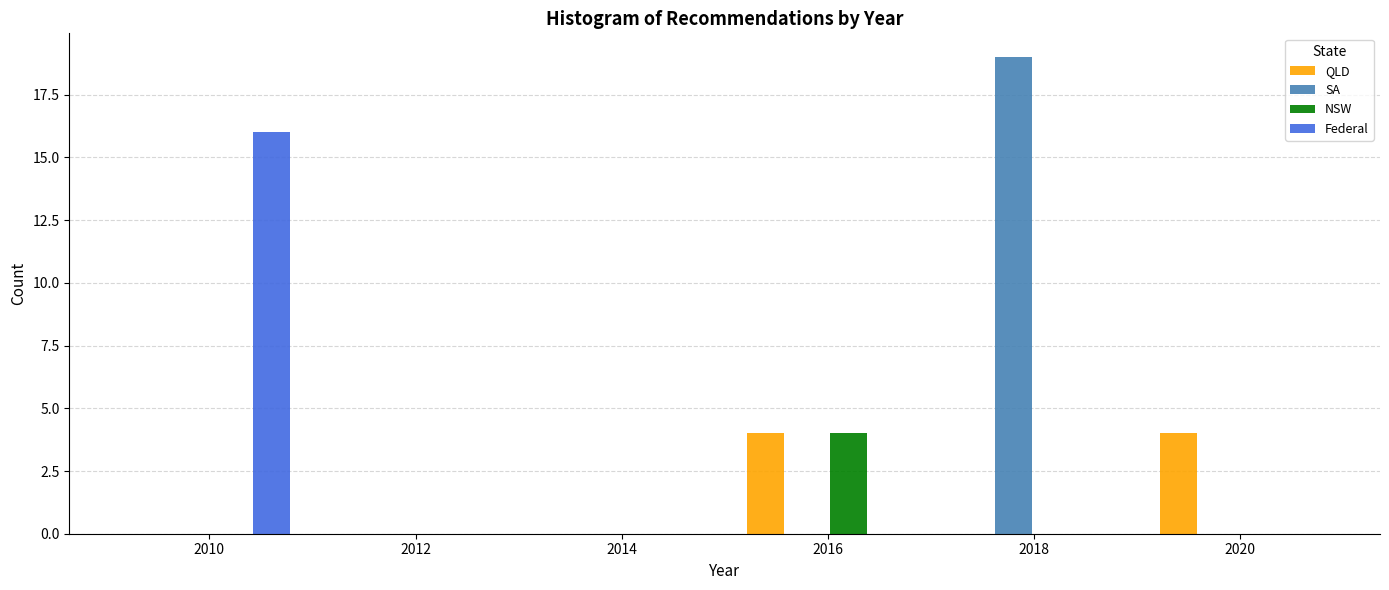

Reading left to right, list every range on the x-axis with the height of the bar of each series over it. The values are not printed on the chart, so give them approximately, as read against the axis.

2009 to 2011: QLD=0	SA=0	NSW=0	Federal=16
2011 to 2013: QLD=0	SA=0	NSW=0	Federal=0
2013 to 2015: QLD=0	SA=0	NSW=0	Federal=0
2015 to 2017: QLD=4	SA=0	NSW=4	Federal=0
2017 to 2019: QLD=0	SA=19	NSW=0	Federal=0
2019 to 2021: QLD=4	SA=0	NSW=0	Federal=0